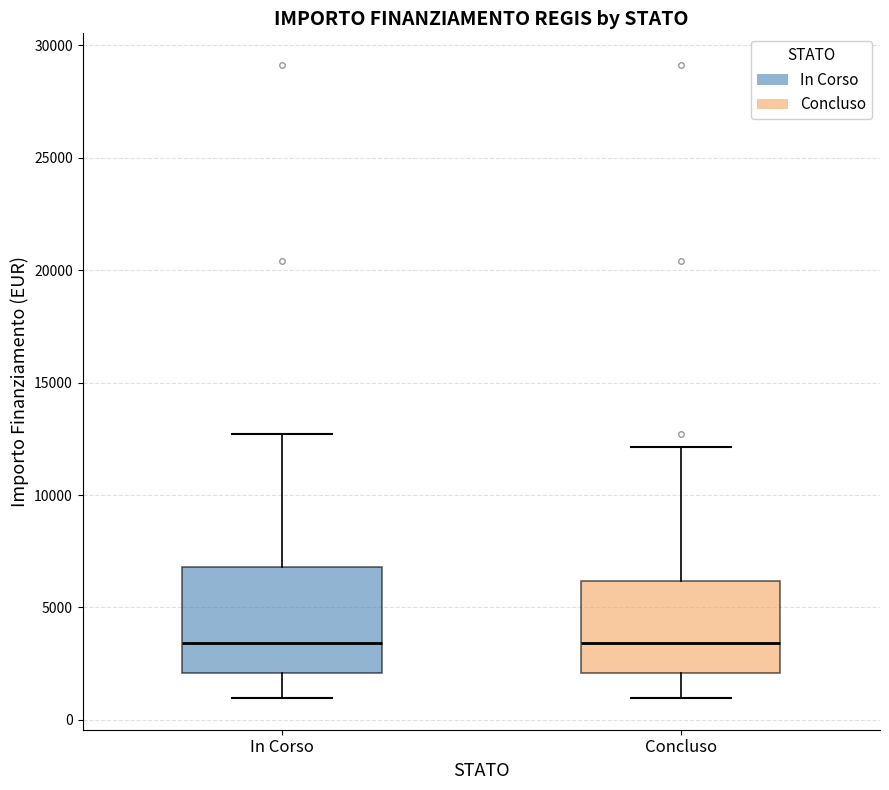

Which box is the tallest, from its lower edge to its upper edge?

In Corso